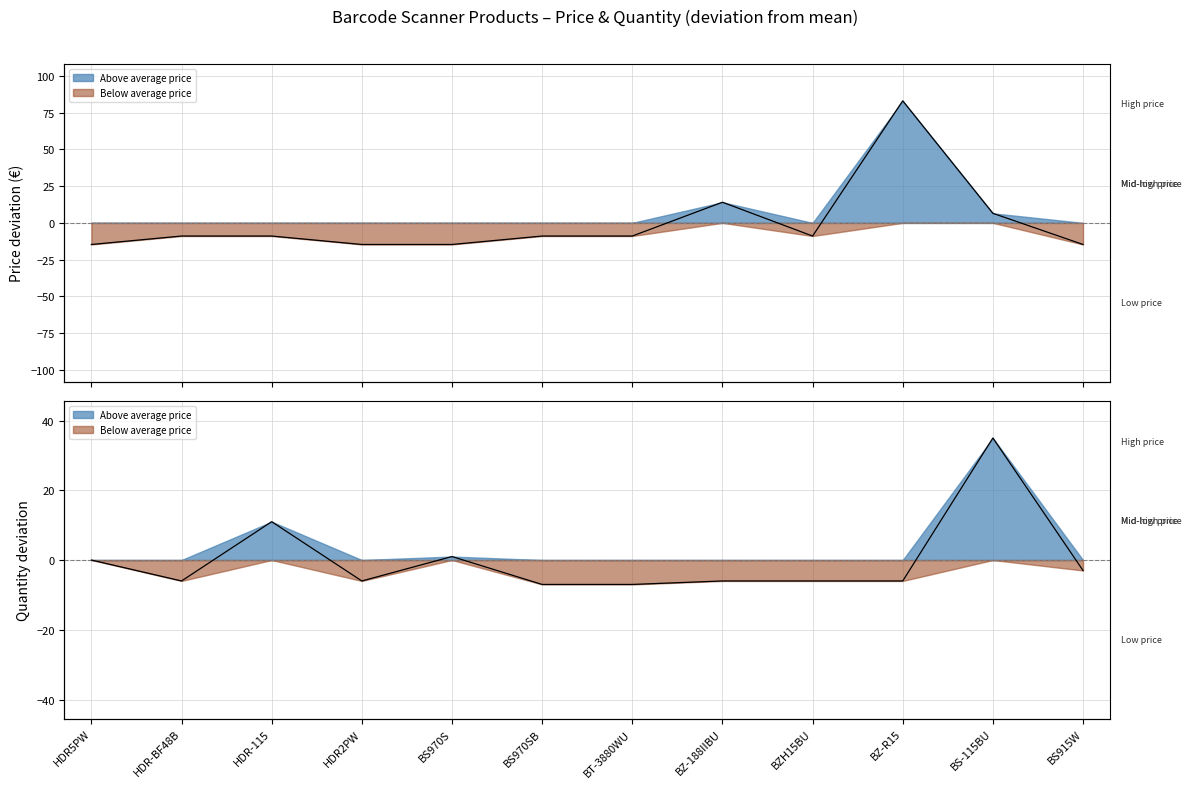

What is the greatest value displayed?

83.0